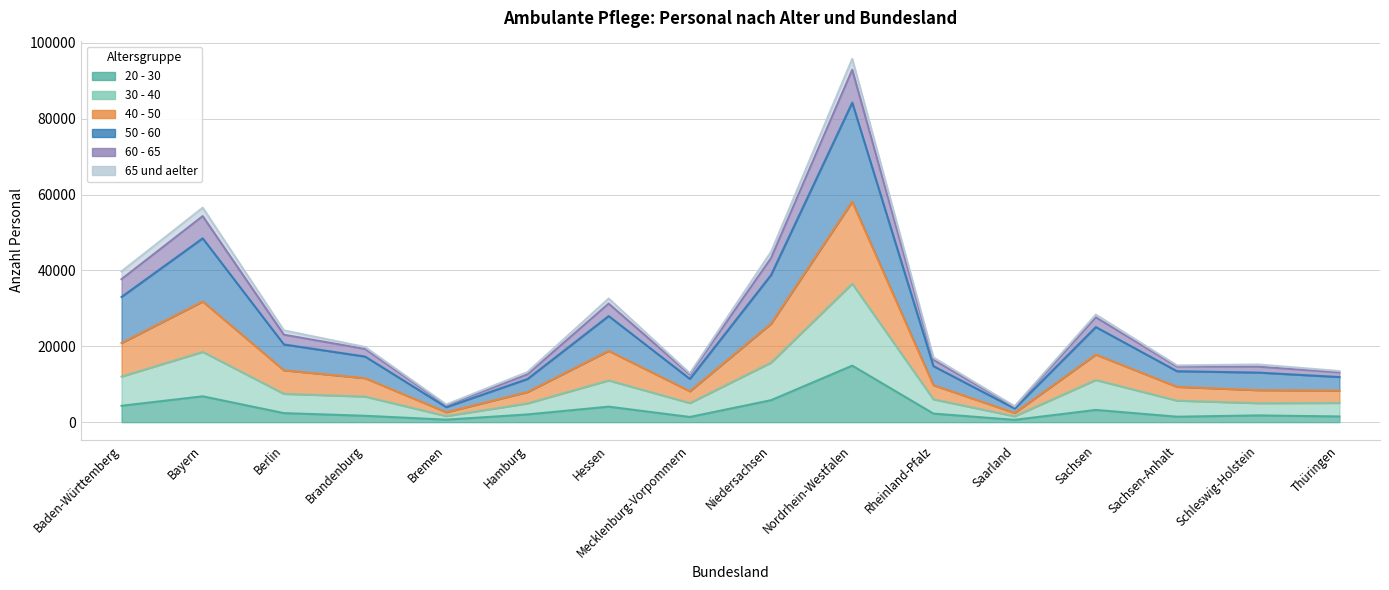

What is the total value across all series at Sachsen-Anhalt?

53791